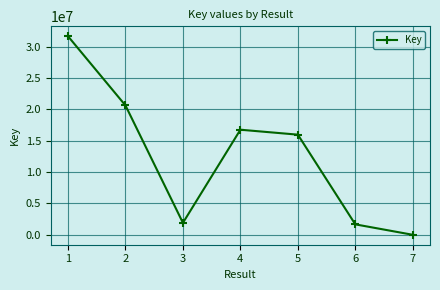

The value at 1 is 15397650. True or false?

False